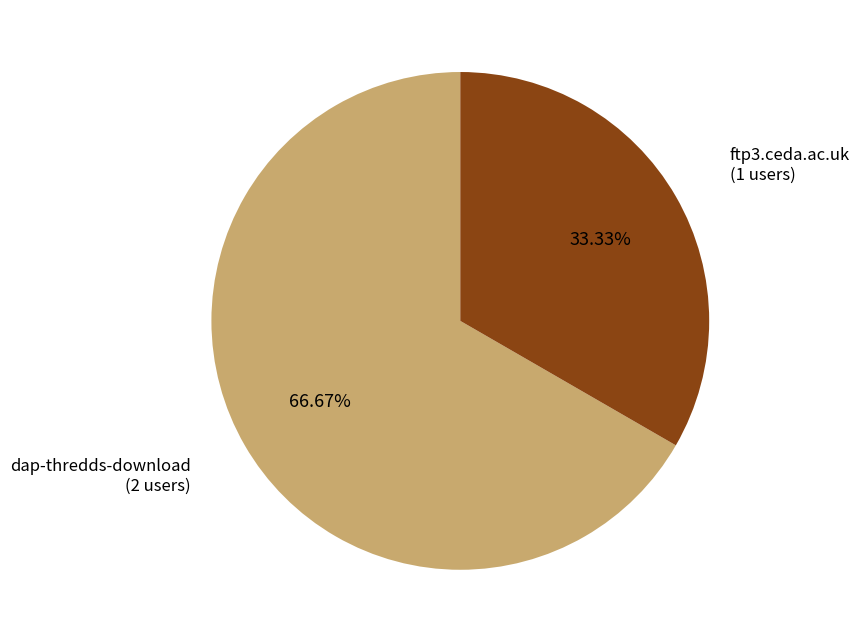

Is there a majority slice in this chart?

Yes